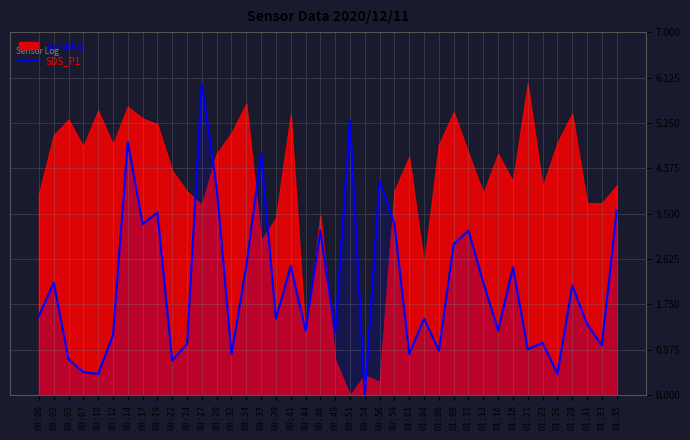

The SDS_P1 series shows 0.5 at 01:01. True or false?

False